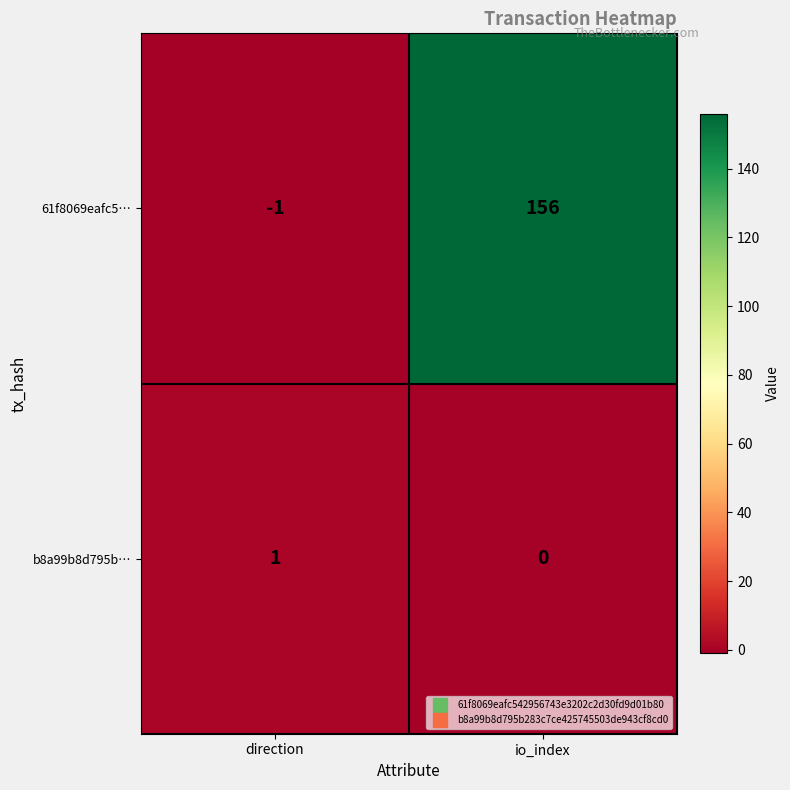

The b8a99b8d795b… series shows 1 at direction. True or false?

True